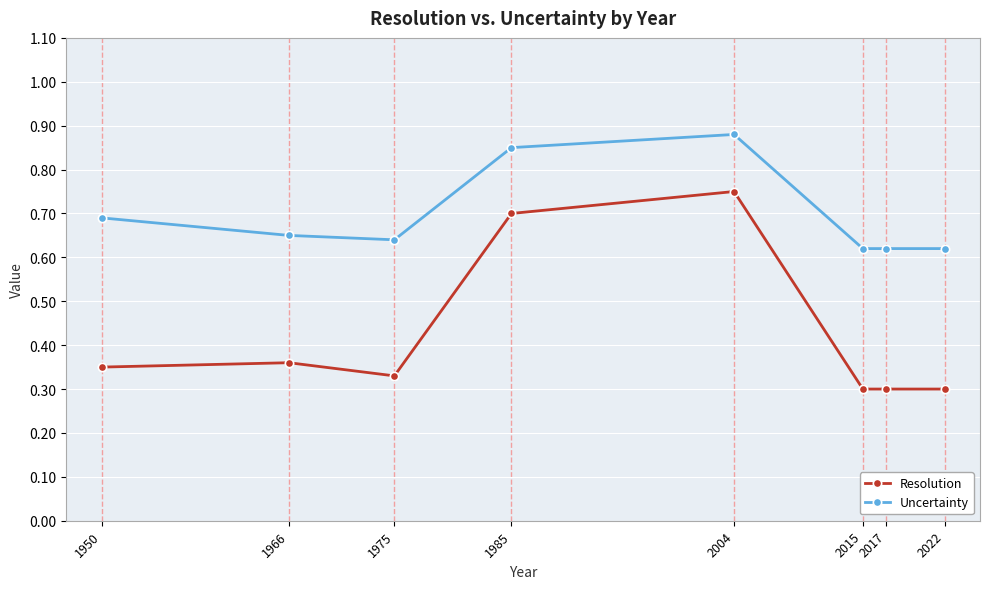

The Resolution series shows 0.4 at 1985. True or false?

False